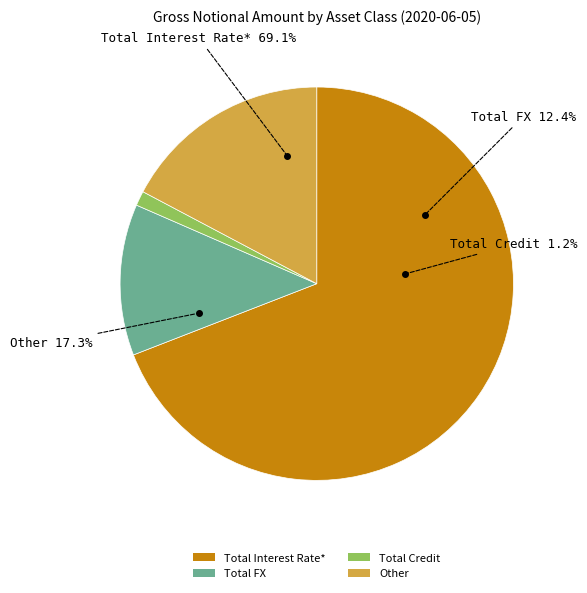

True or false: Total FX accounts for 6% of the total.

False